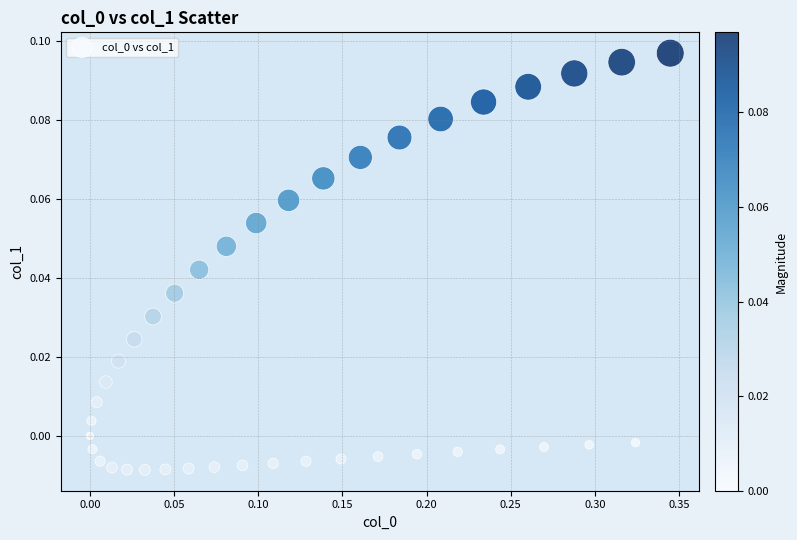

What is the range of X values (max minus min)?

0.3